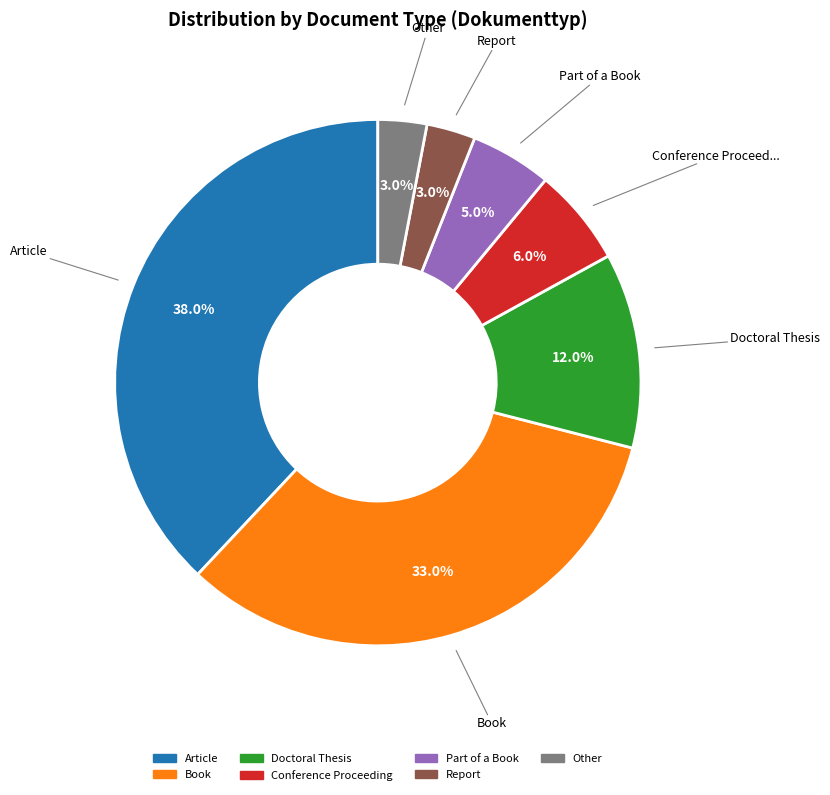

Between Book and Conference Proceeding, which is larger?

Book